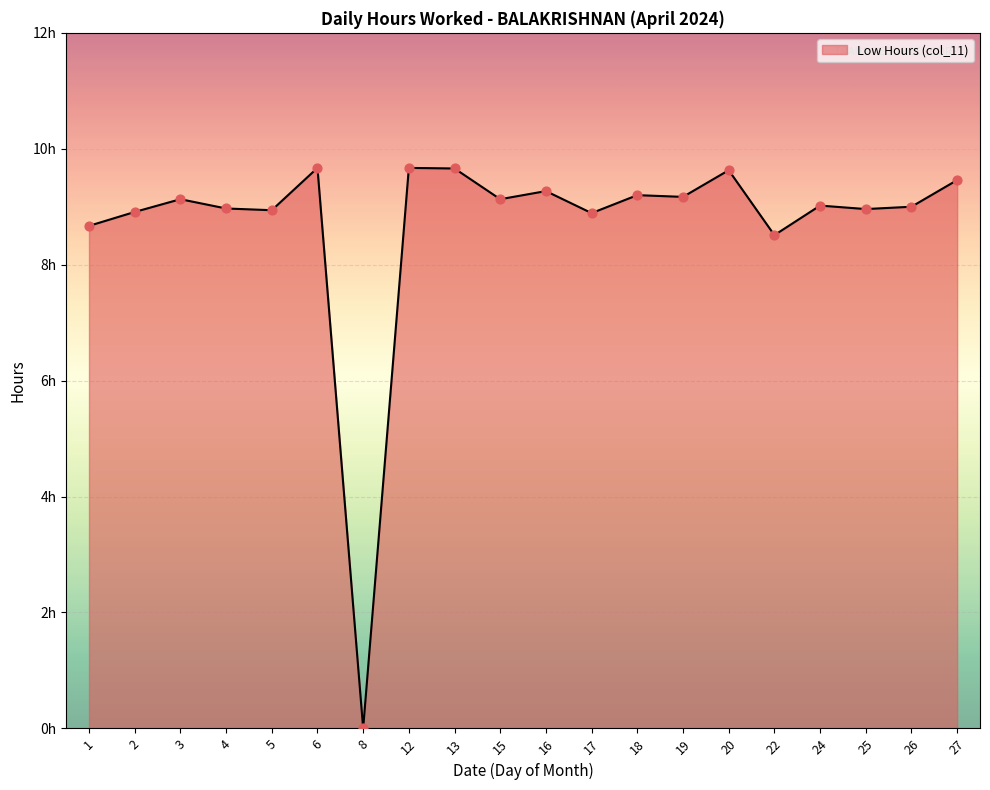

What is the change in value from 20 to 24?

-0.6